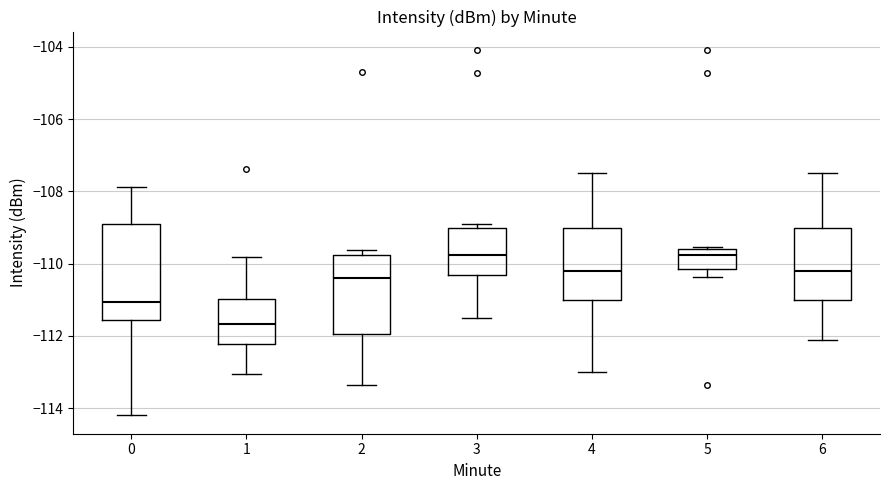

Reading left to right, transcribe this box plot: for each box, give where its median line is, the range the box spans, and where its two whiskers end, as read against the y-axis. The values are not printed on the chart, so give them approximately, as read against the axis.

0: median -111.0, box -111.6 to -108.8, whiskers -114.2 to -107.8
1: median -111.6, box -112.2 to -111.0, whiskers -113.0 to -109.8
2: median -110.4, box -112.0 to -109.8, whiskers -113.4 to -109.6
3: median -109.8, box -110.2 to -109.0, whiskers -111.4 to -108.8
4: median -110.2, box -111.0 to -109.0, whiskers -113.0 to -107.4
5: median -109.8, box -110.2 to -109.6, whiskers -110.4 to -109.6
6: median -110.2, box -111.0 to -109.0, whiskers -112.0 to -107.4